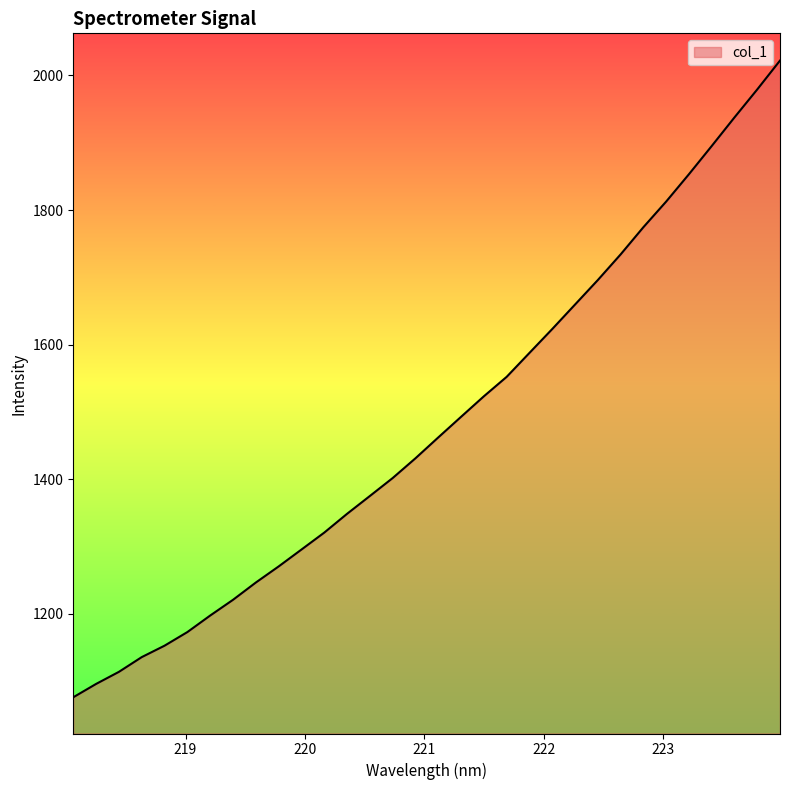

True or false: the data has more than 1 interior local peaks.

False